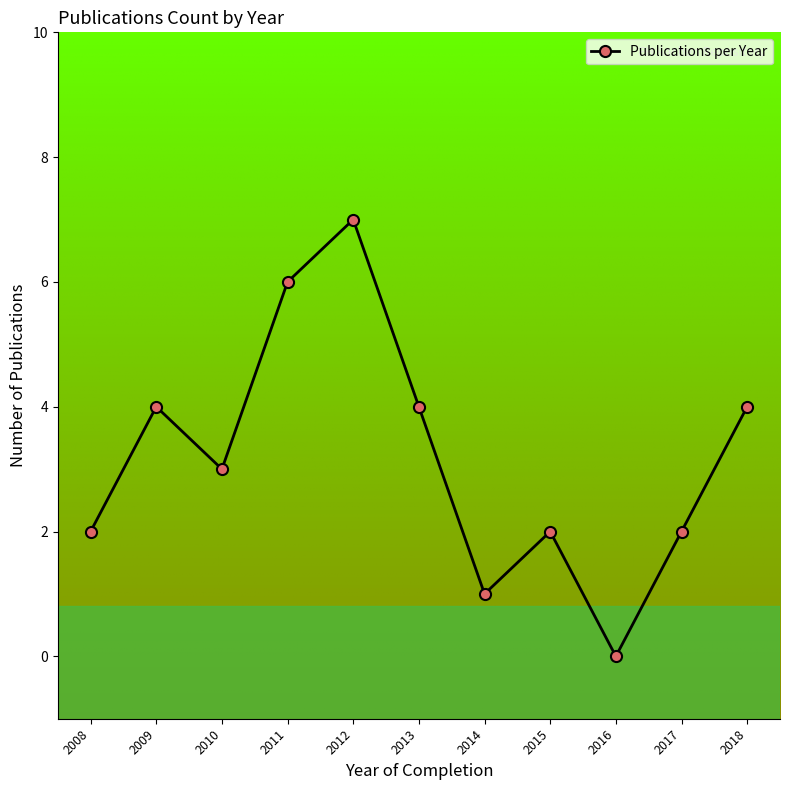

Count the values in the range 2 to 4.

7